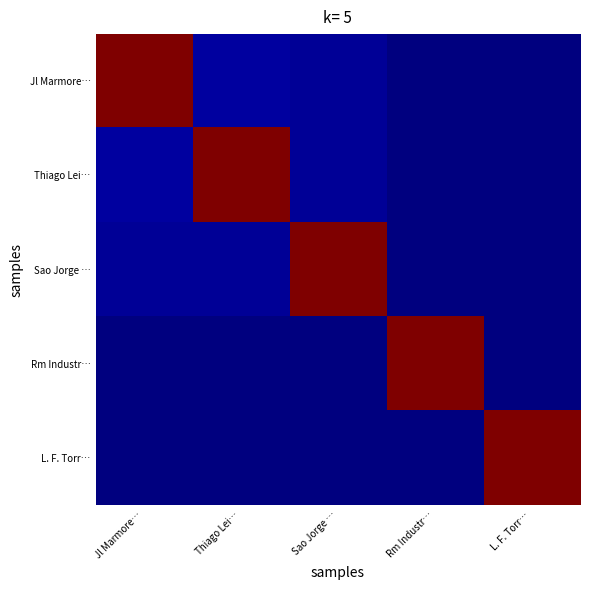

Reading left to right, extract all data points from this chart.

Jl Marmore…: Jl Marmore…=1.0	Thiago Lei…=0.0	Sao Jorge …=0.0	Rm Industr…=0.0	L. F. Torr…=0.0
Thiago Lei…: Jl Marmore…=0.0	Thiago Lei…=1.0	Sao Jorge …=0.0	Rm Industr…=0.0	L. F. Torr…=0.0
Sao Jorge …: Jl Marmore…=0.0	Thiago Lei…=0.0	Sao Jorge …=1.0	Rm Industr…=0.0	L. F. Torr…=0.0
Rm Industr…: Jl Marmore…=0.0	Thiago Lei…=0.0	Sao Jorge …=0.0	Rm Industr…=1.0	L. F. Torr…=0.0
L. F. Torr…: Jl Marmore…=0.0	Thiago Lei…=0.0	Sao Jorge …=0.0	Rm Industr…=0.0	L. F. Torr…=1.0